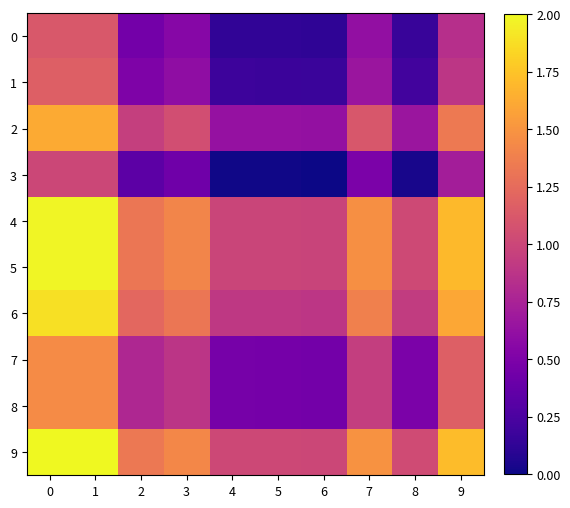

What is the total value across all series at 8?

6.0